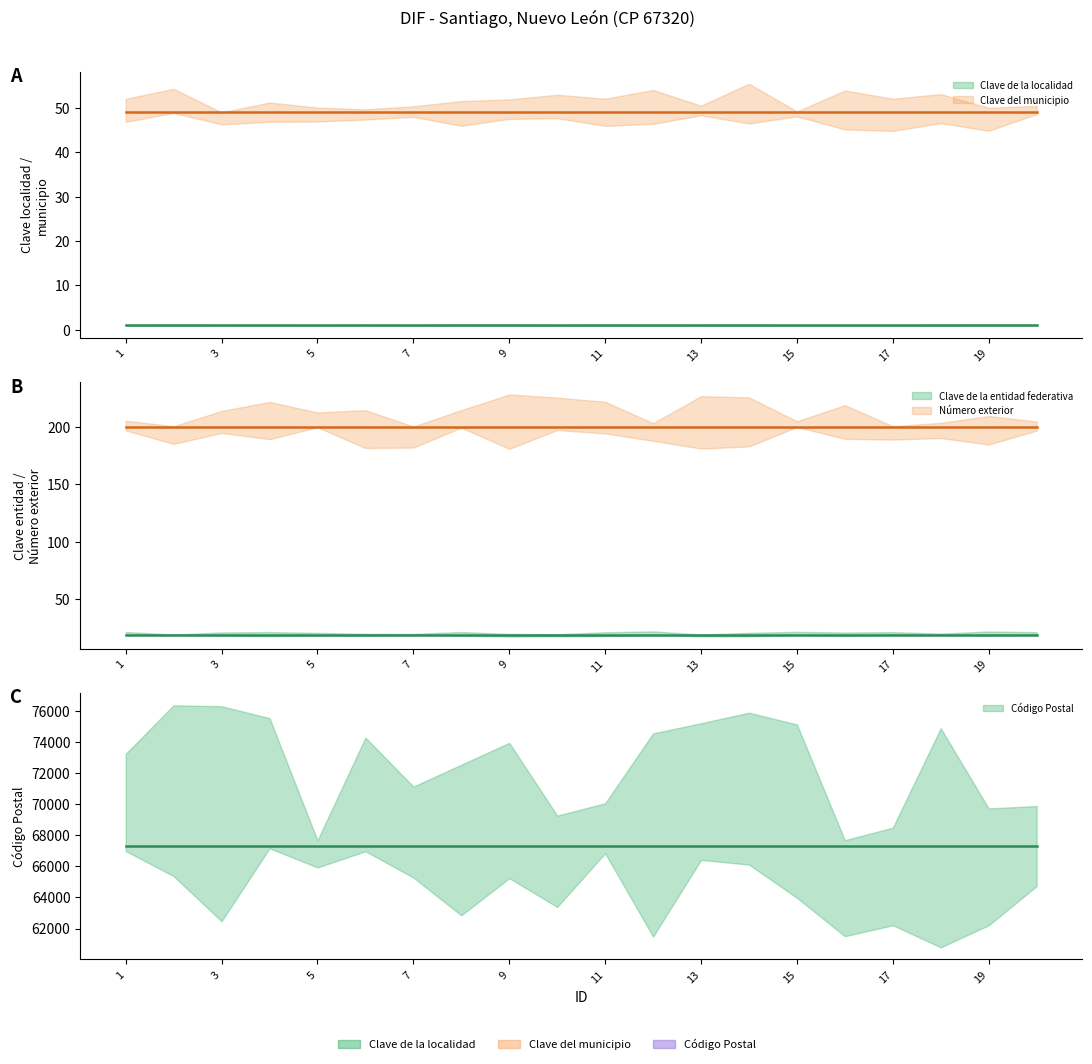

What is the minimum value for Número exterior?

200